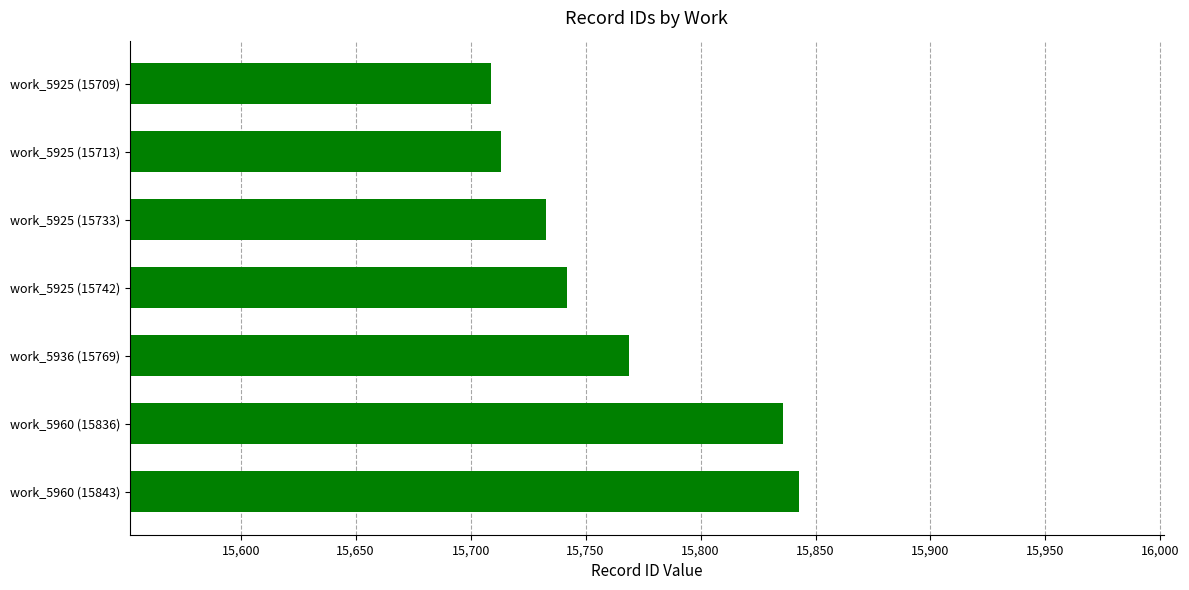

How many data points does each series have?

7